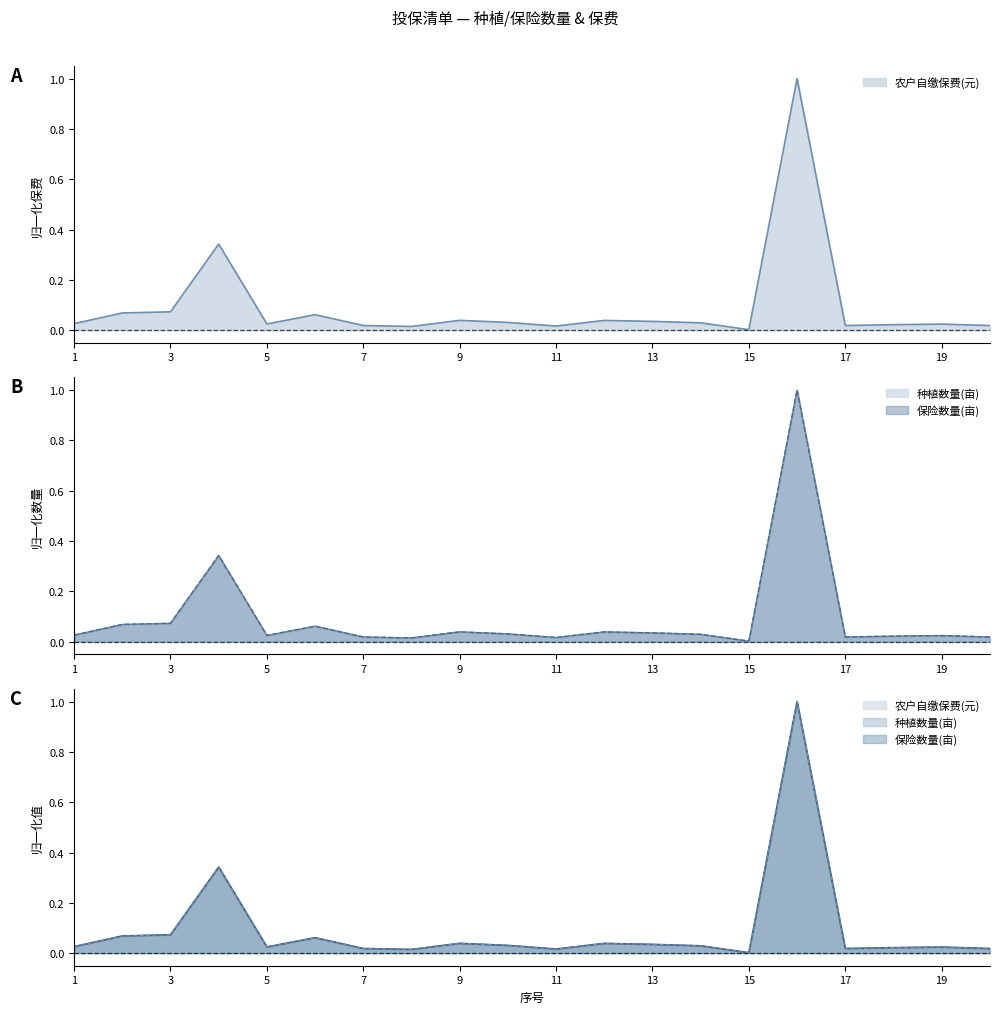

Reading right to left, list all the values displayed in this chart.

农户自缴保费(元): 20=0.0	19=0.0	18=0.0	17=0.0	16=1.0	15=0.0	14=0.0	13=0.0	12=0.0	11=0.0	10=0.0	9=0.0	8=0.0	7=0.0	6=0.1	5=0.0	4=0.3	3=0.1	2=0.1	1=0.0
种植数量(亩): 20=0.0	19=0.0	18=0.0	17=0.0	16=1.0	15=0.0	14=0.0	13=0.0	12=0.0	11=0.0	10=0.0	9=0.0	8=0.0	7=0.0	6=0.1	5=0.0	4=0.3	3=0.1	2=0.1	1=0.0
保险数量(亩): 20=0.0	19=0.0	18=0.0	17=0.0	16=1.0	15=0.0	14=0.0	13=0.0	12=0.0	11=0.0	10=0.0	9=0.0	8=0.0	7=0.0	6=0.1	5=0.0	4=0.3	3=0.1	2=0.1	1=0.0